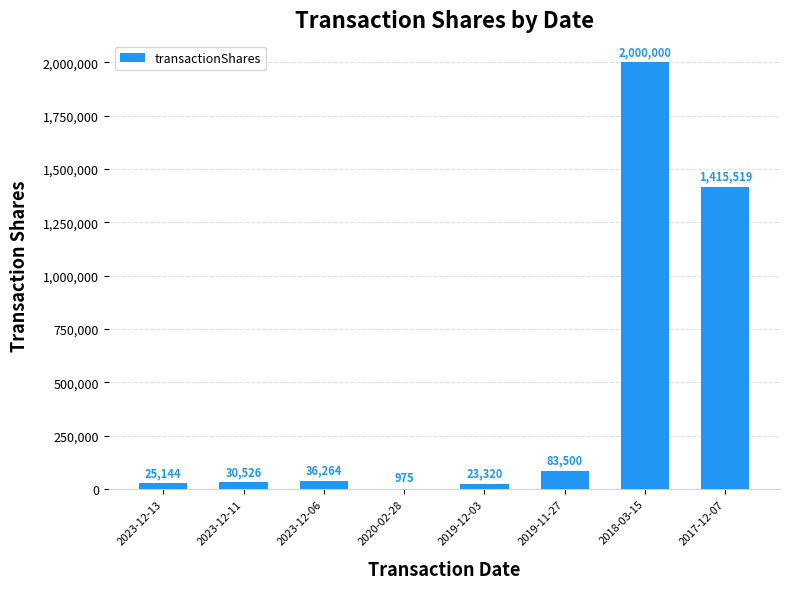

At which label is the value closest to 1000487?

2017-12-07